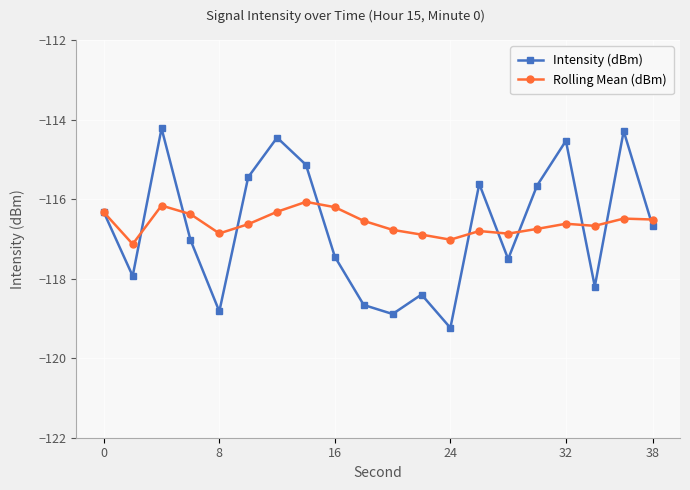

How many values in the Intensity (dBm) series are below -116?

12